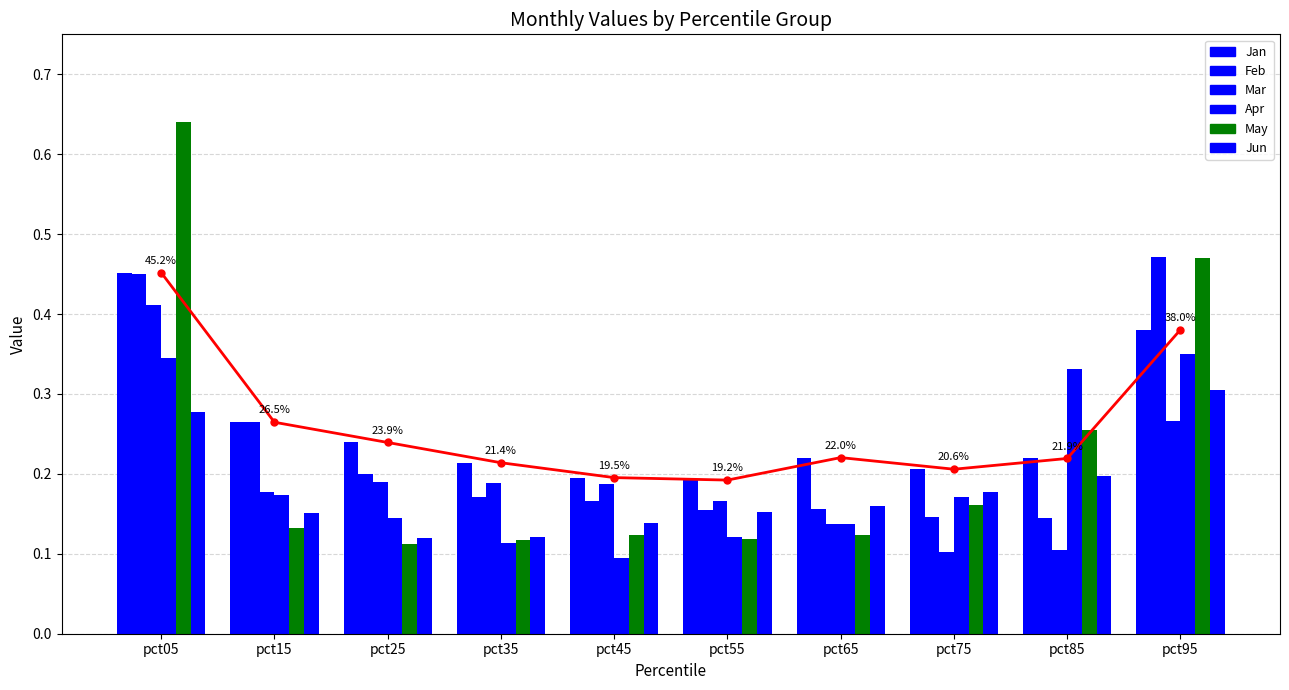

Reading right to left, extract all data points from this chart.

Jan: 0.4	0.2	0.2	0.2	0.2	0.2	0.2	0.2	0.3	0.5
Feb: 0.5	0.1	0.1	0.2	0.2	0.2	0.2	0.2	0.3	0.5
Mar: 0.3	0.1	0.1	0.1	0.2	0.2	0.2	0.2	0.2	0.4
Apr: 0.3	0.3	0.2	0.1	0.1	0.1	0.1	0.1	0.2	0.3
May: 0.5	0.3	0.2	0.1	0.1	0.1	0.1	0.1	0.1	0.6
Jun: 0.3	0.2	0.2	0.2	0.2	0.1	0.1	0.1	0.2	0.3